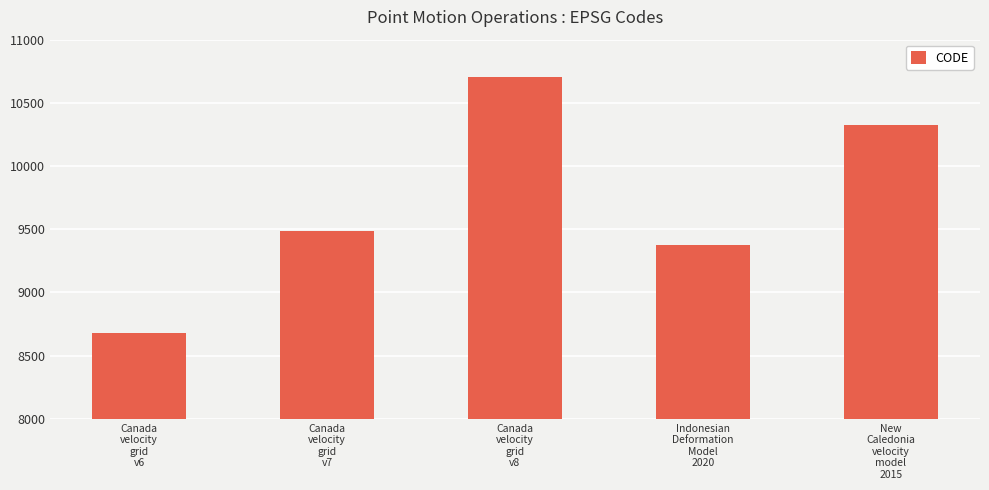

Which label corresponds to the smallest value in the chart?

Canada
velocity
grid
v6